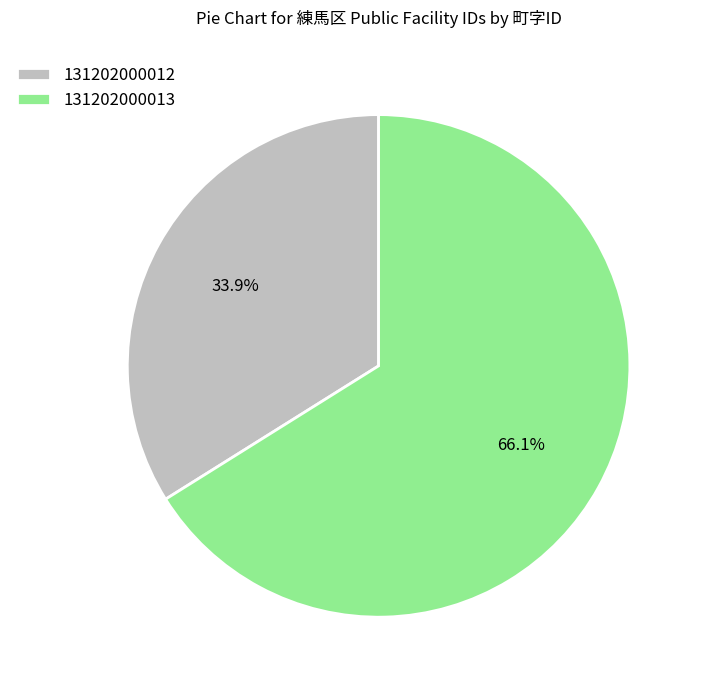

Combined, do 131202000012 and 131202000013 account for over 50%?

Yes